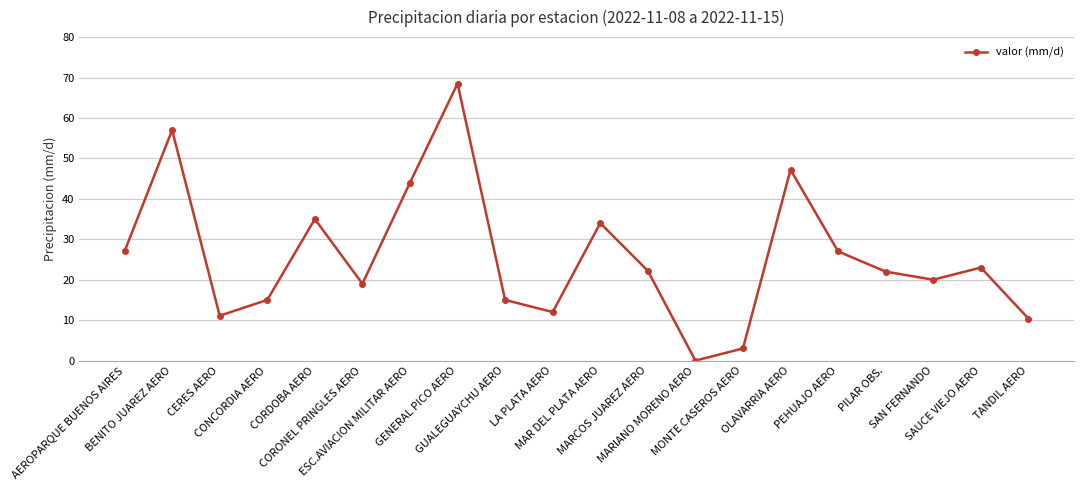

How many interior local peaks (higher than both neighbors) does the data have?

6